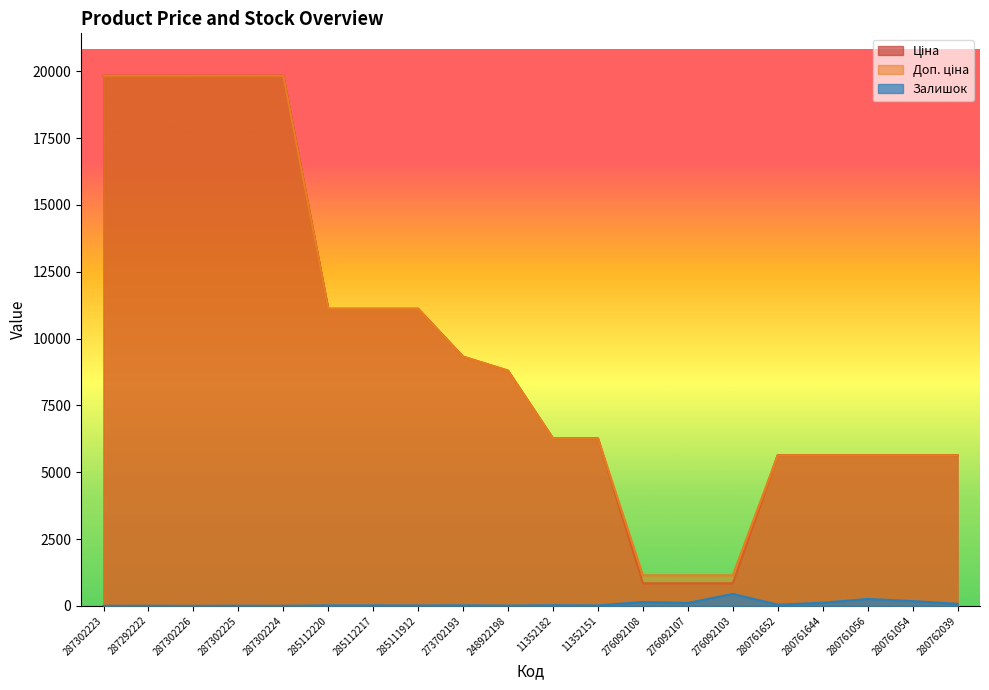

The value of Доп. ціна at 287292222 is 11538.4. True or false?

False